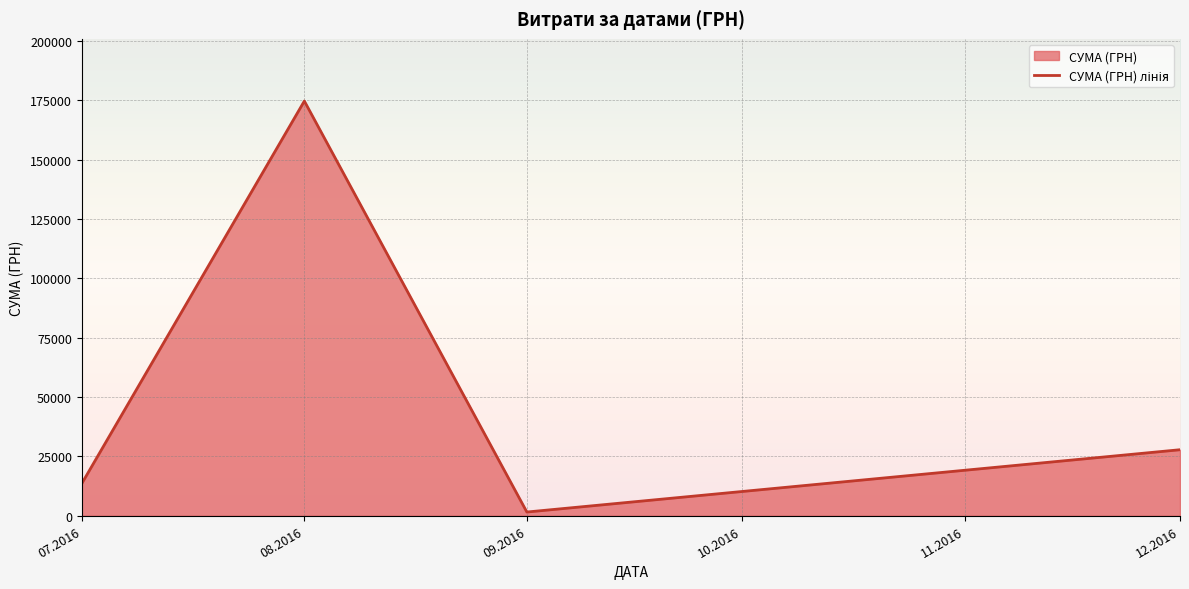

Where is the first local minimum?

09.2016